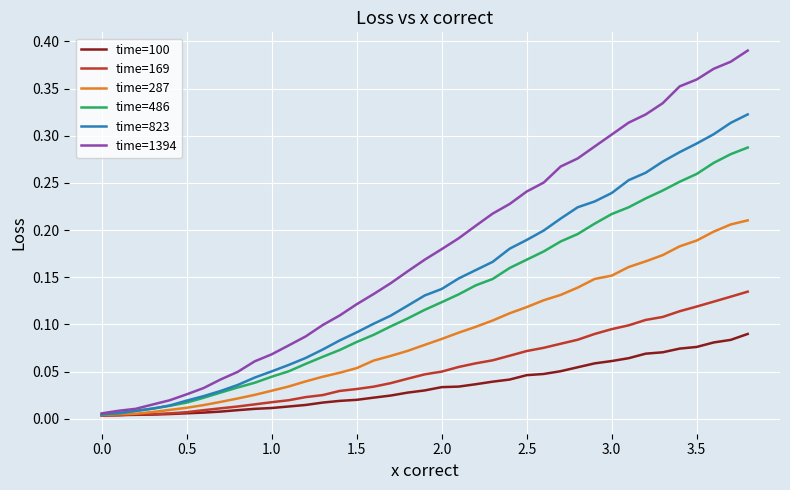

Which series has the widest spread of values?

time=1394